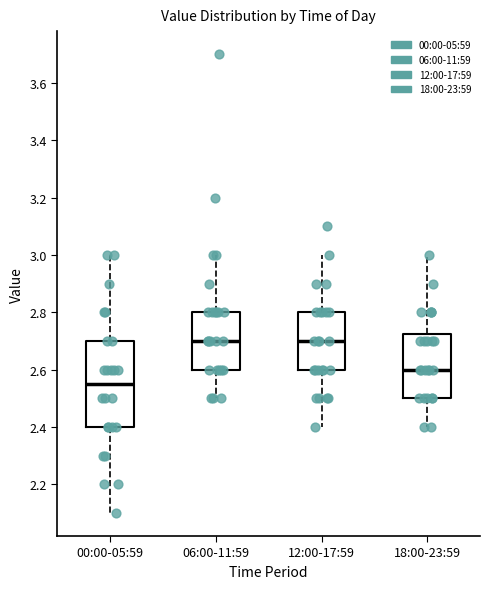

Which box is the tallest, from its lower edge to its upper edge?

00:00-05:59